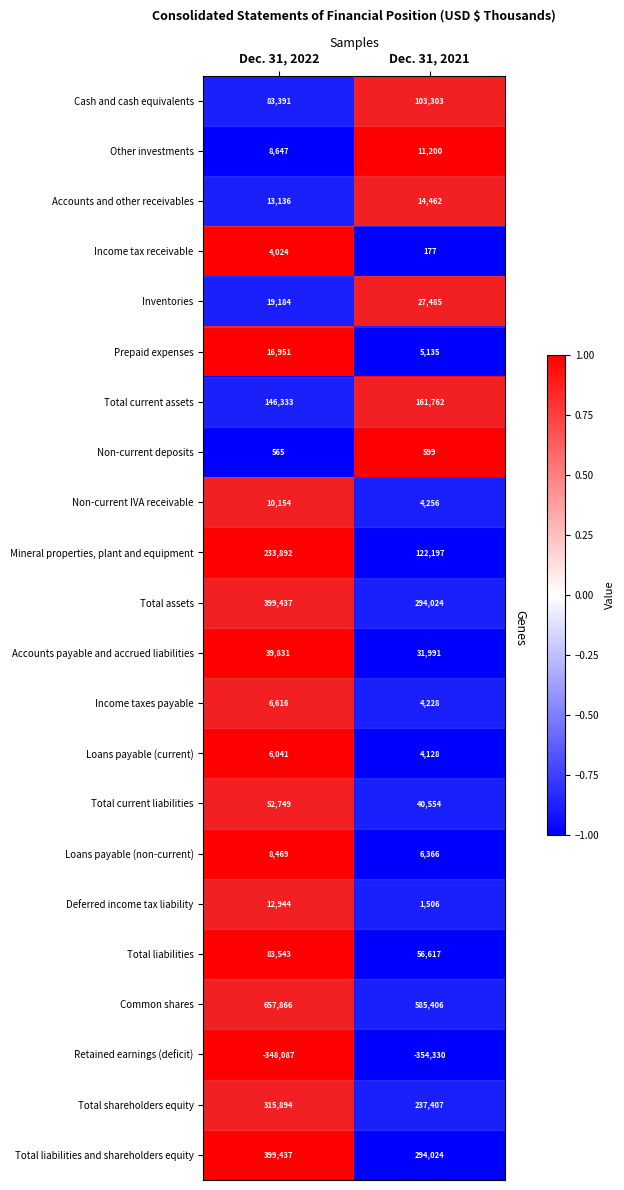

At how many categories does at least one series exceed 0?

2